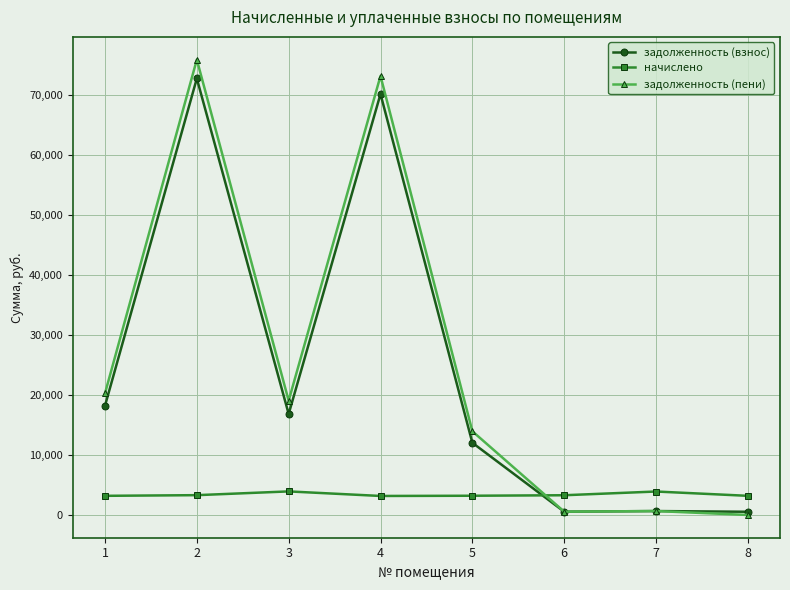

How many times do задолженность (взнос) and начислено cross each other?

1